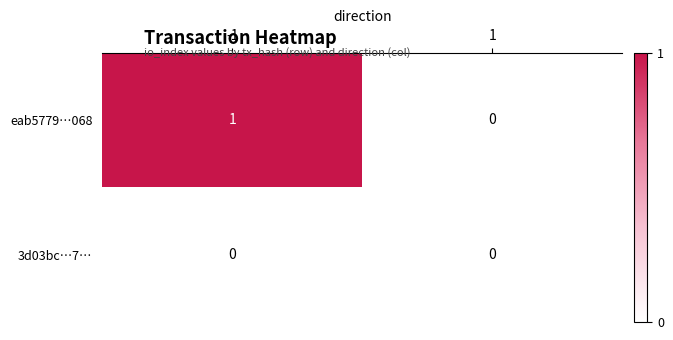

Is the value of eab5779…068 at -1 greater than the value of 3d03bc…7… at 1?

Yes